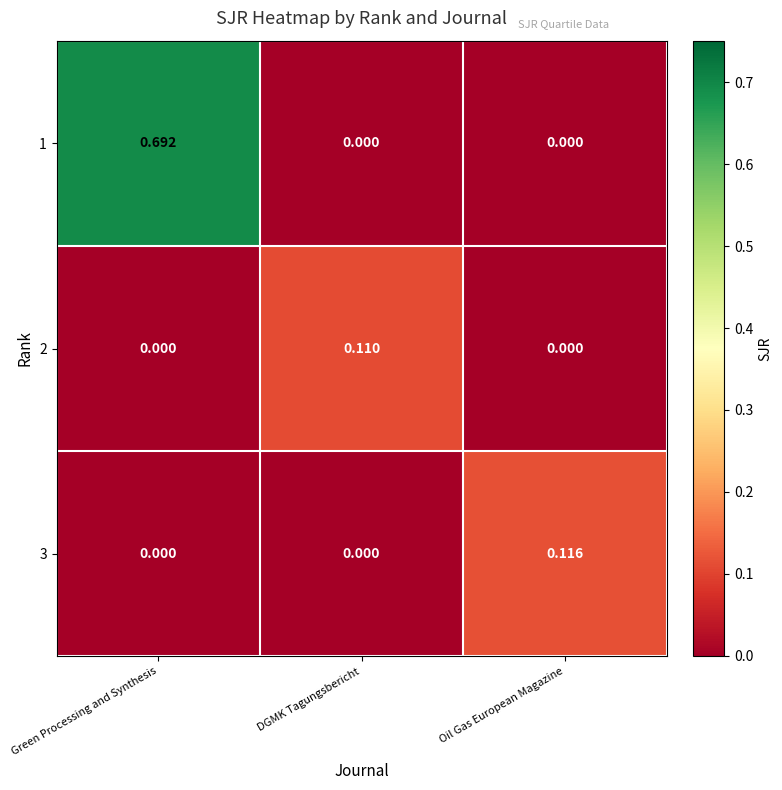

List the series in order of their peak value, highest first.

1, 3, 2